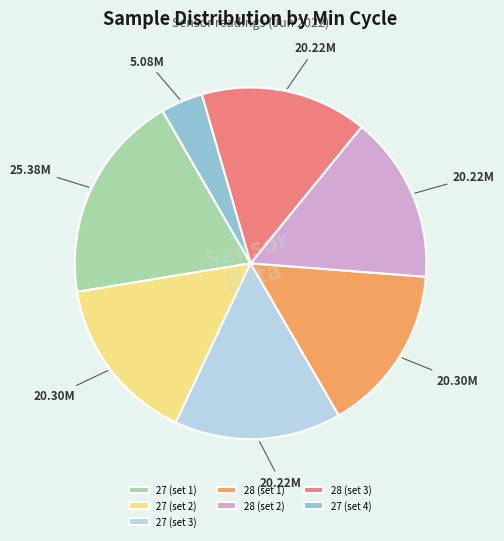

Does 28 (set 3) account for over 50% of the chart?

No